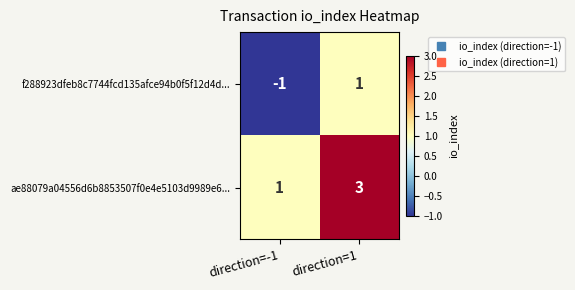

True or false: f288923dfeb8c7744fcd135afce94b0f5f12d4d... has a value of 1 at direction=1.

True